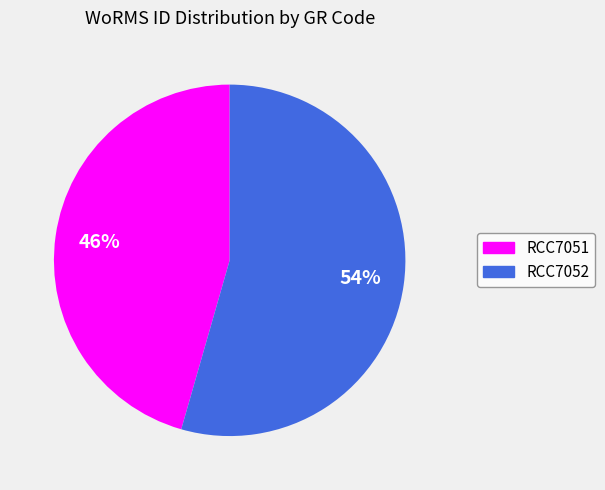

Is it true that RCC7051 is 39% of the pie?

False